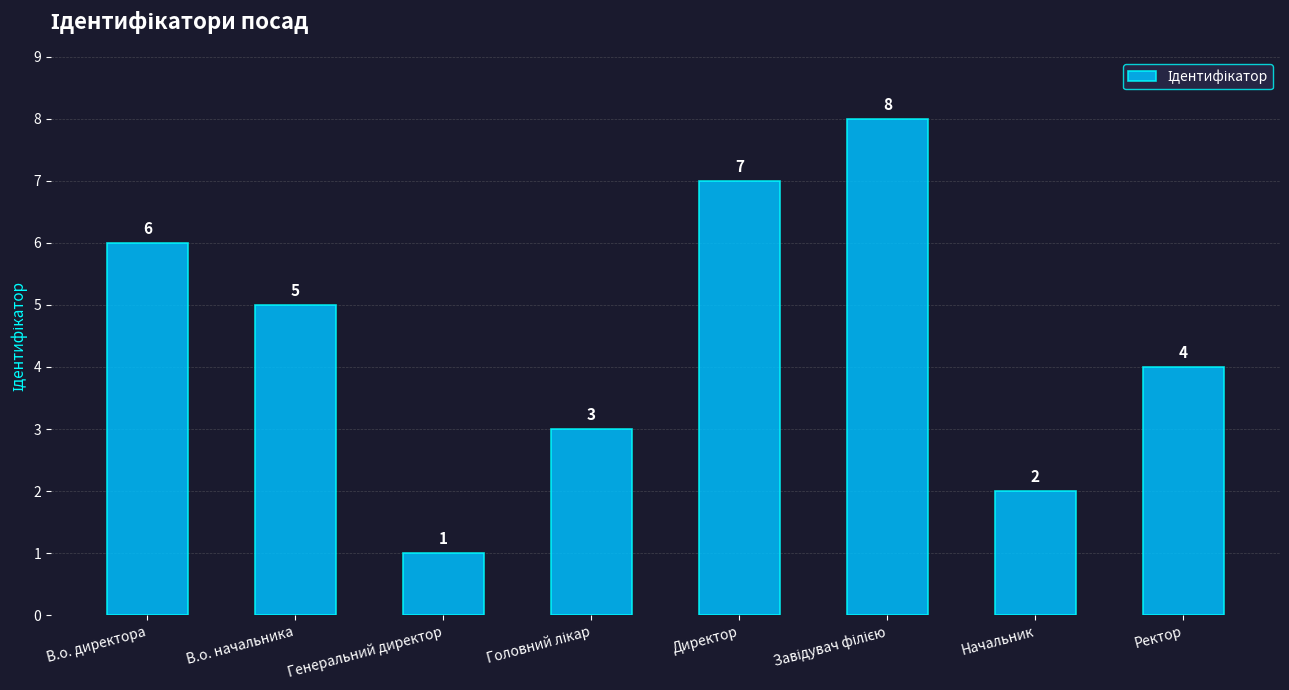

What is the value of the 7th bar from the left?

2